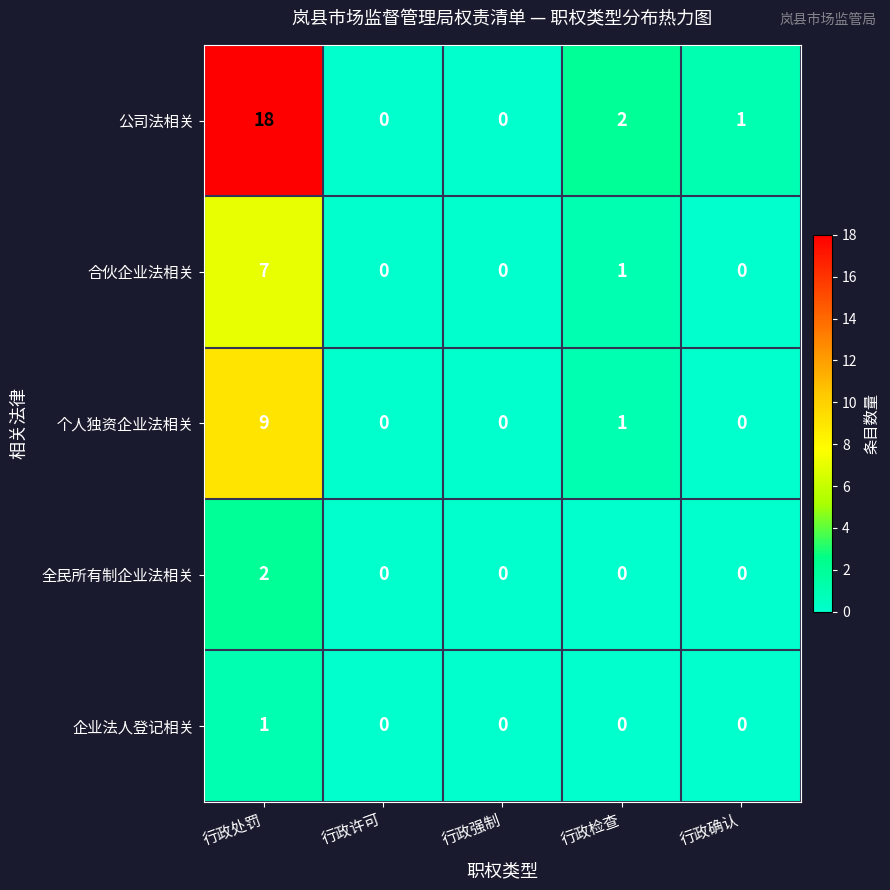

At how many categories does at least one series exceed 8?

1